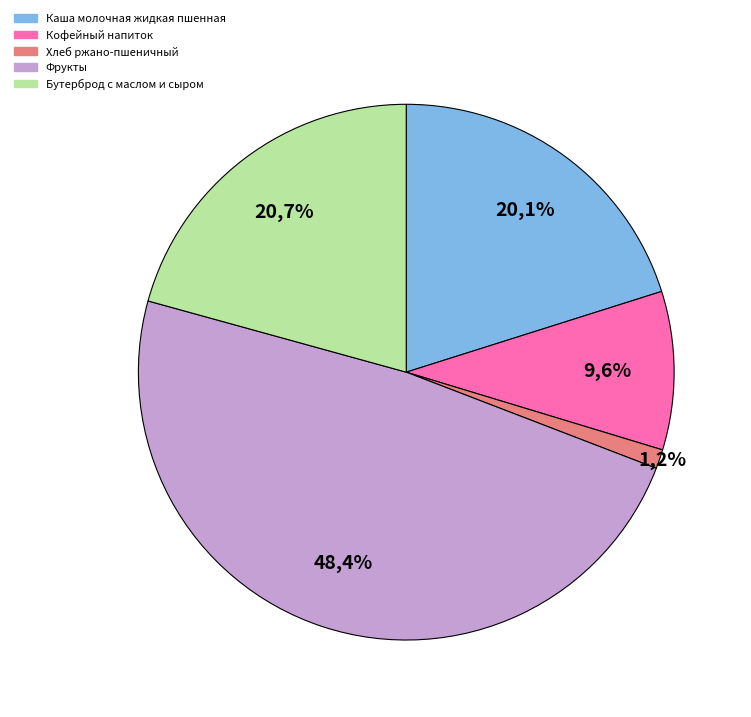

To the nearest percent, what is the difference between the largest and smallest slice percentages?

47%